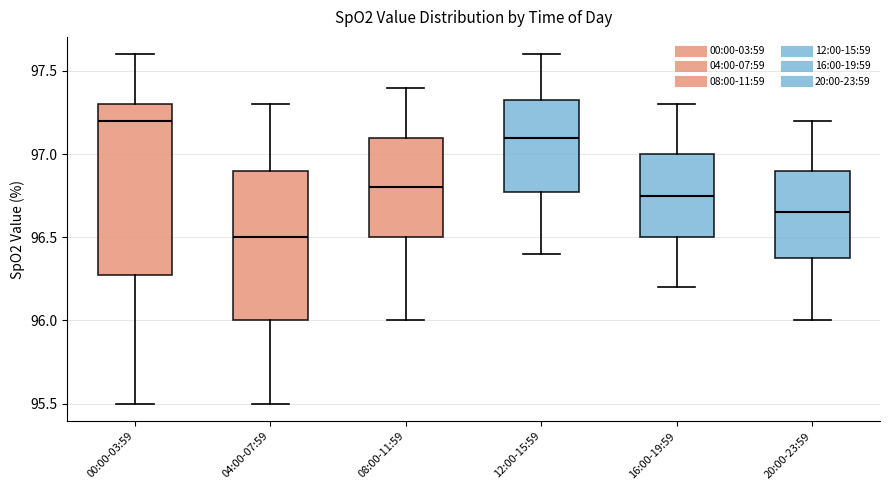

Where is the upper edge of the box for 08:00-11:59 on the y-axis? The values are not printed on the chart, so give them approximately, as read against the axis.

97.10